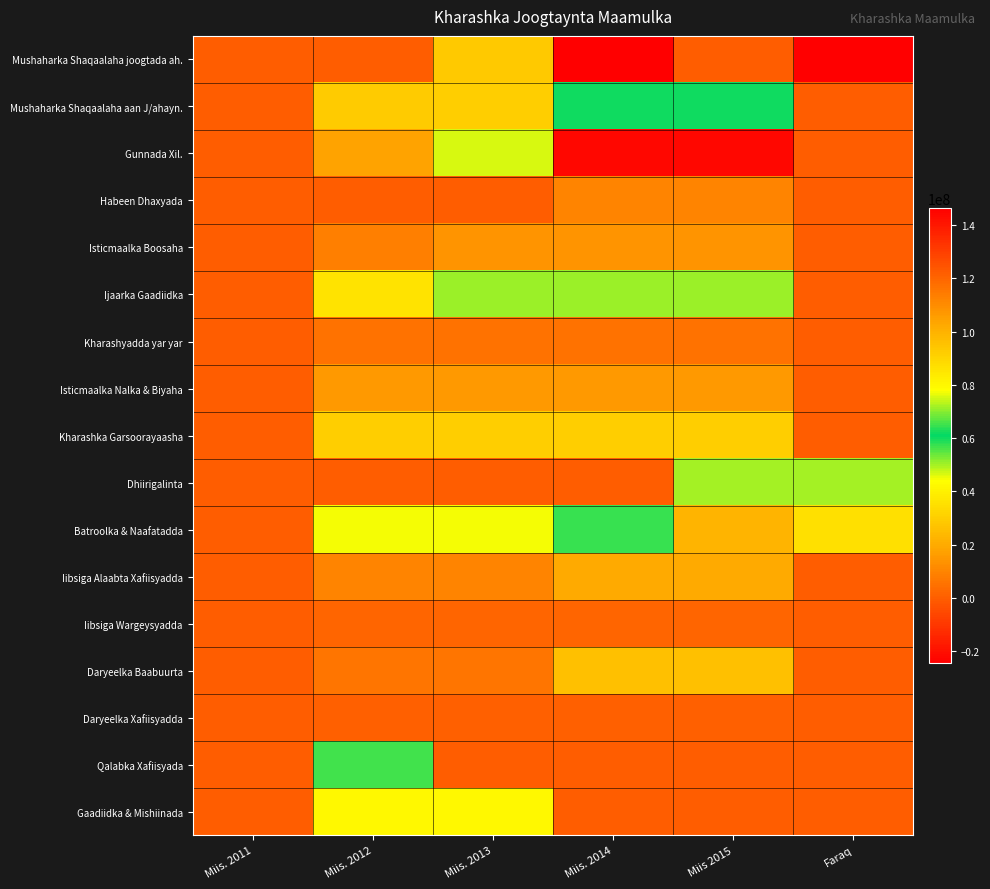

What is the total value across all series at Miis. 2014?

587677840